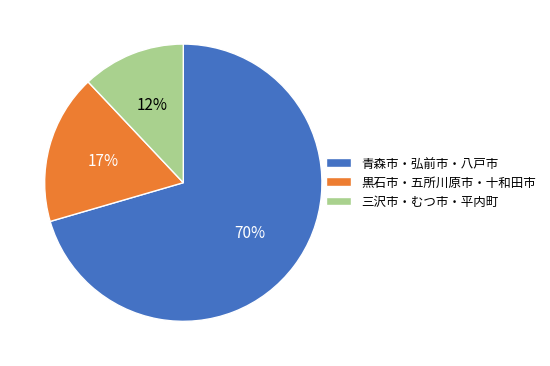

Which has a higher value, 青森市・弘前市・八戸市 or 黒石市・五所川原市・十和田市?

青森市・弘前市・八戸市